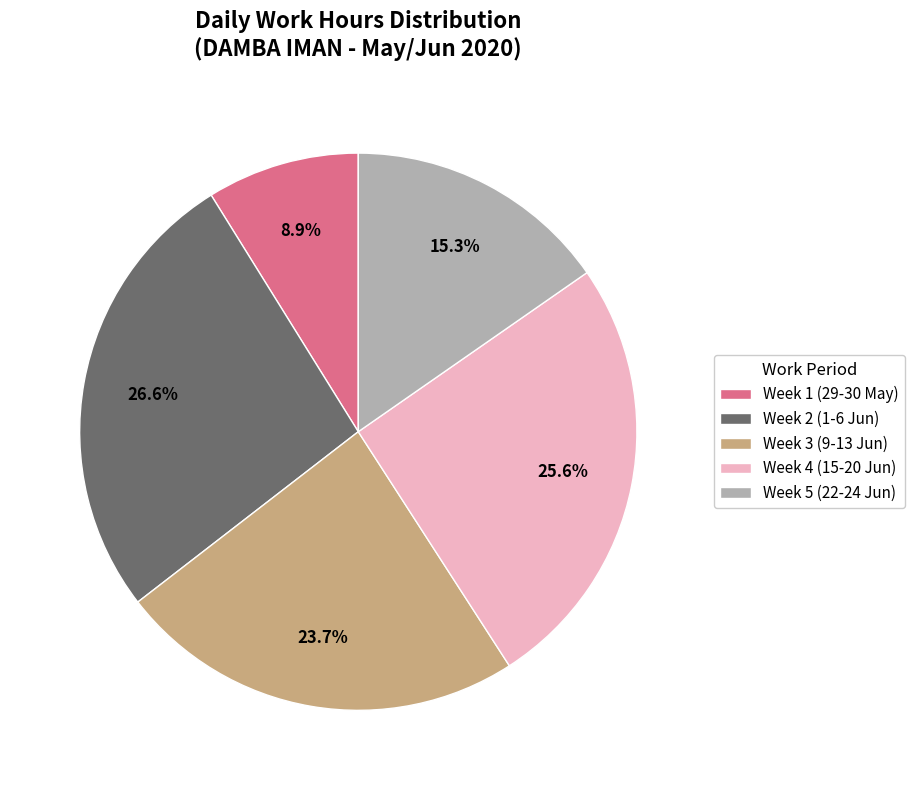

Count the number of slices in the pie.

5